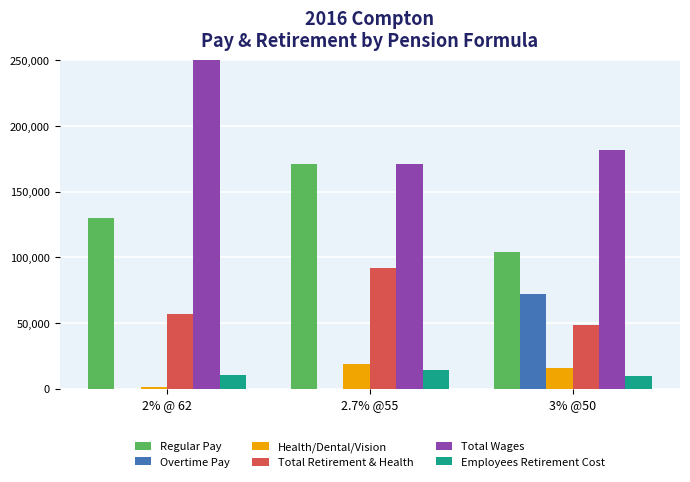

Is it true that Overtime Pay equals 0 at 2% @ 62?

True